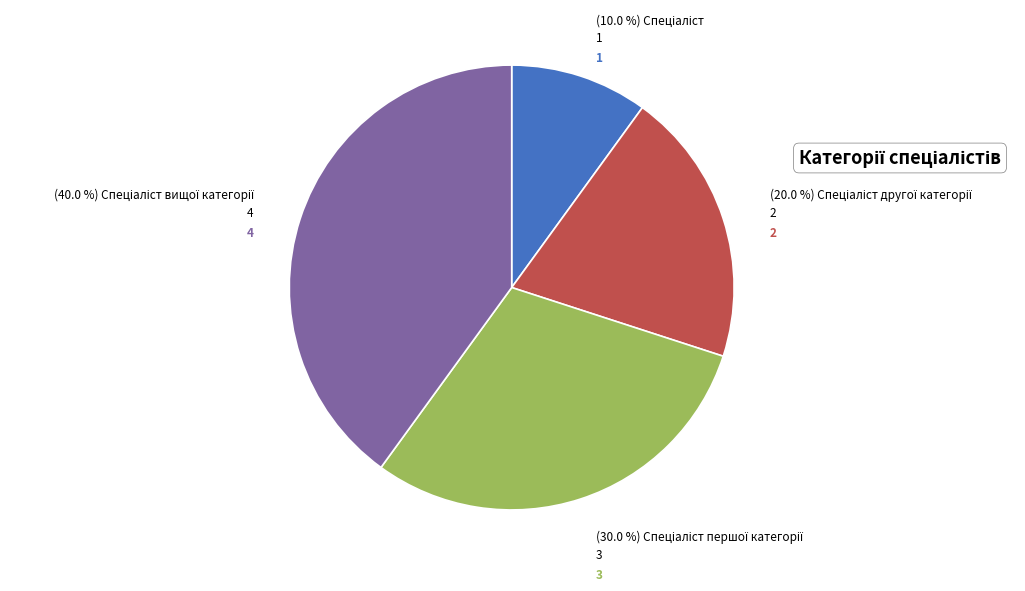

Is there any slice that represents more than half of the pie?

No